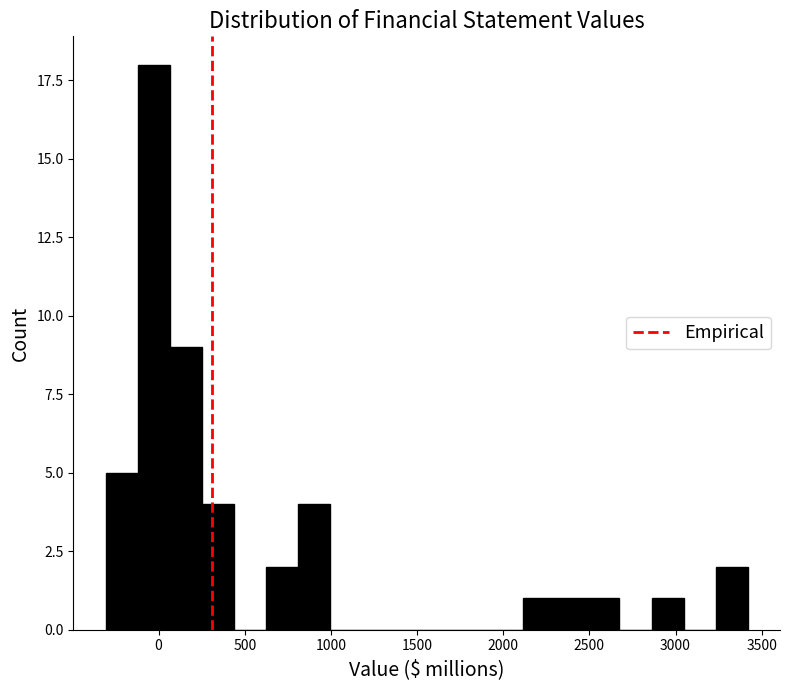

Read against the x-axis, roughly where is the centre of the tallest bar?

-50